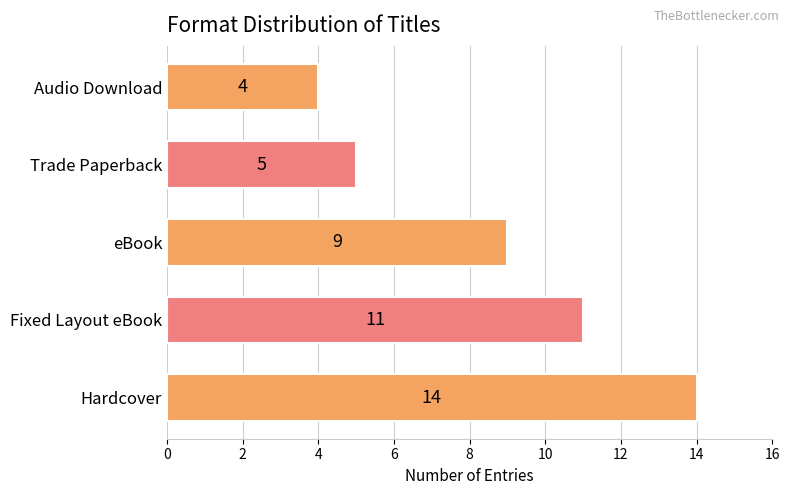

What is the difference between the maximum and minimum values?

10